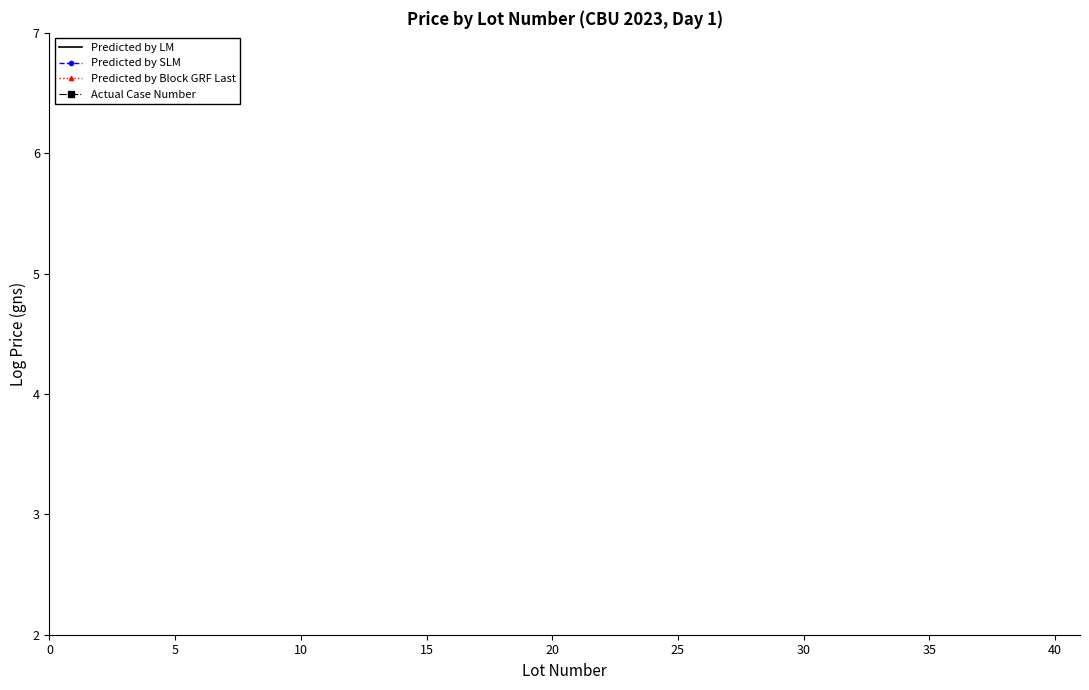

The value of Predicted by SLM at 24 is 20.2. True or false?

False